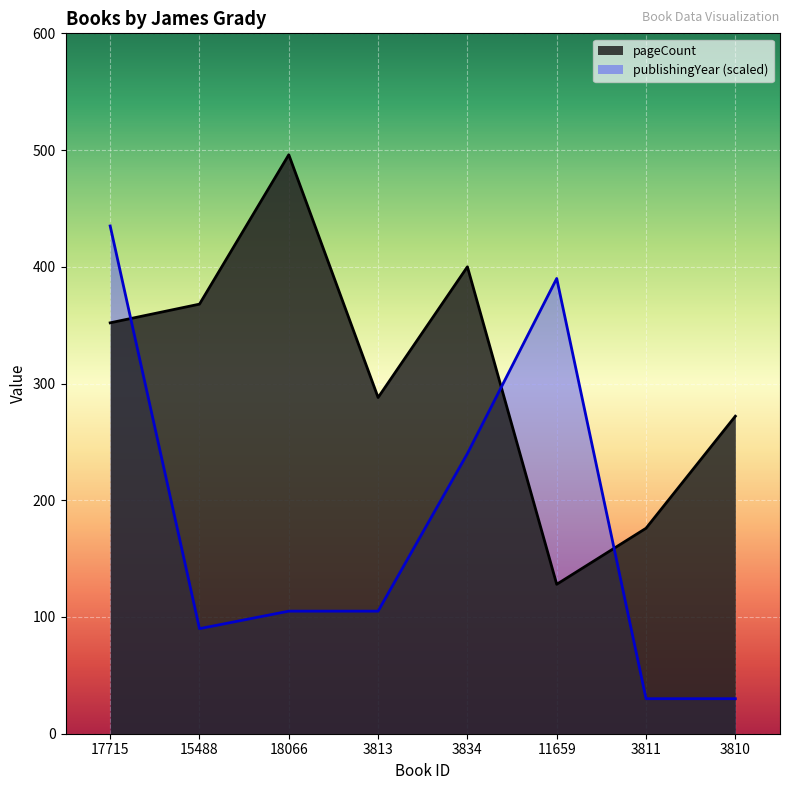

Reading left to right, transcribe all the data shown in this chart.

pageCount: 17715=352	15488=368	18066=496	3813=288	3834=400	11659=128	3811=176	3810=272
publishingYear: 17715=435	15488=90	18066=105	3813=105	3834=240	11659=390	3811=30	3810=30